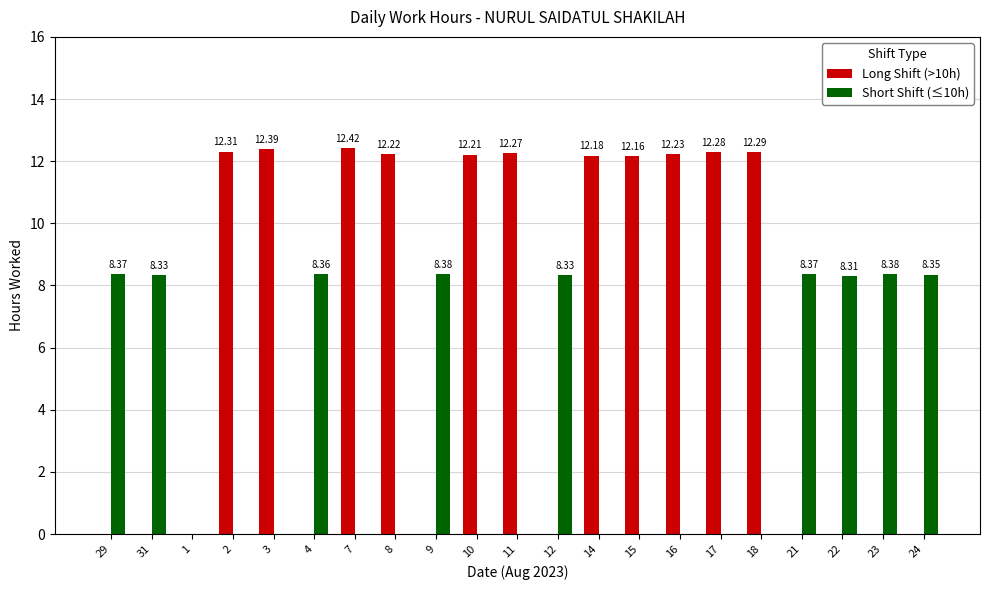

What are all the series names shown in the legend?

Long Shift (>10h), Short Shift (≤10h)